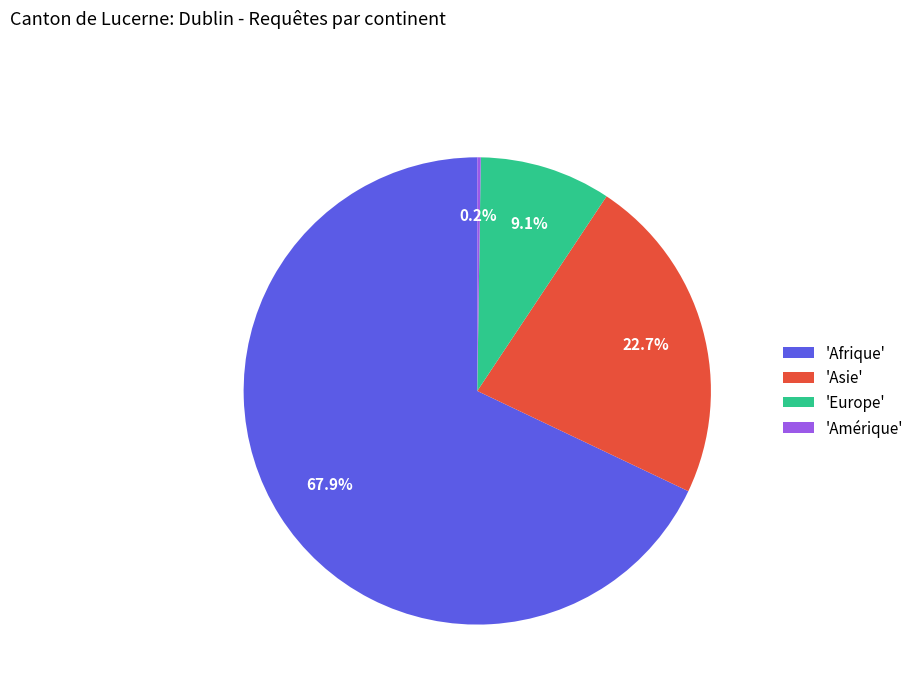

Combined, do 'Asie' and 'Europe' account for over 50%?

No